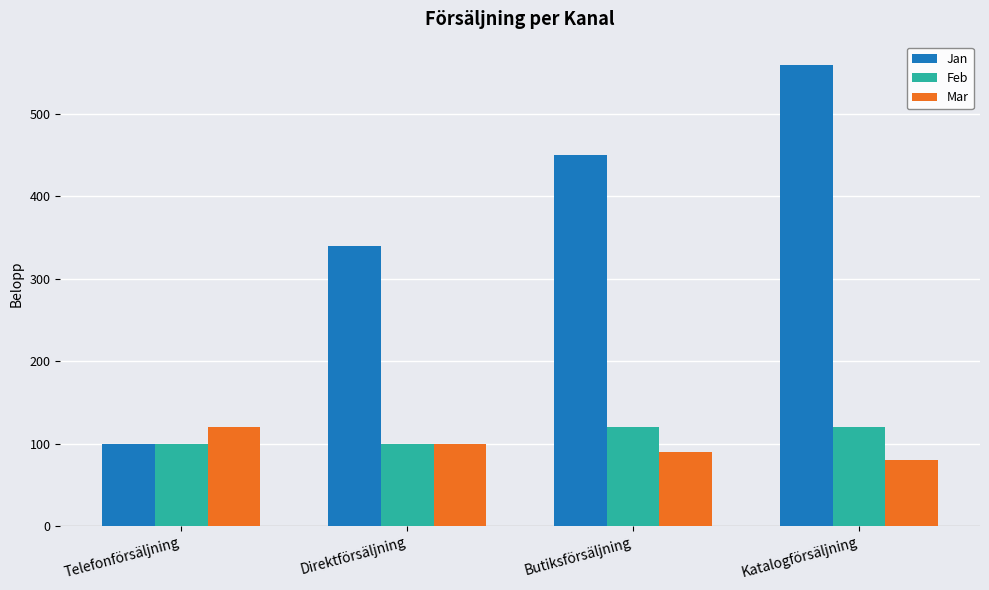

At how many categories does at least one series exceed 191?

3